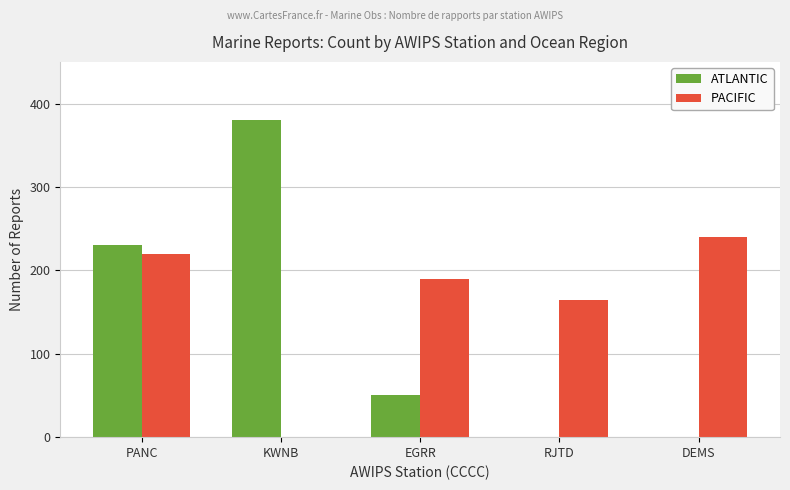

How many distinct data groups are displayed?

2